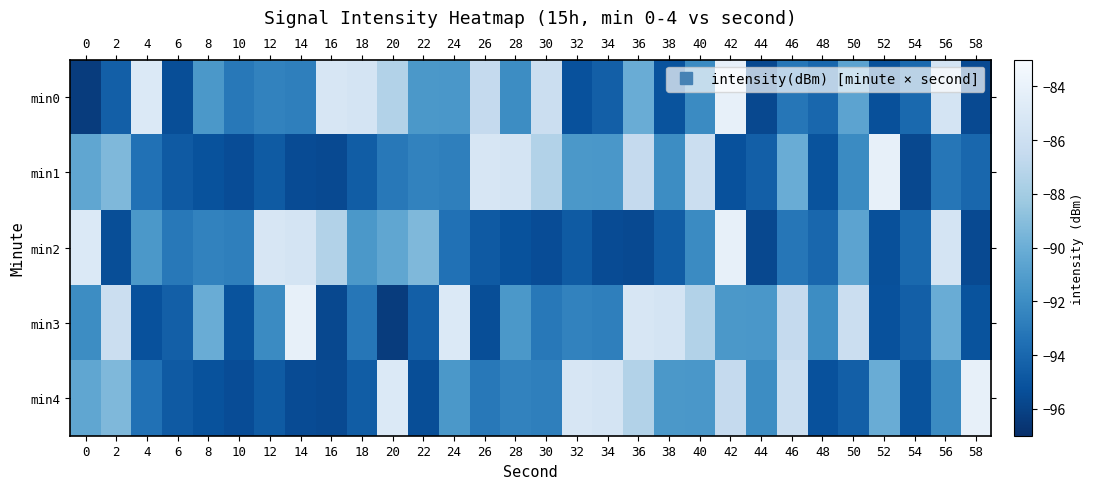

Between 10 and 52, which series saw the biggest shift?

min1